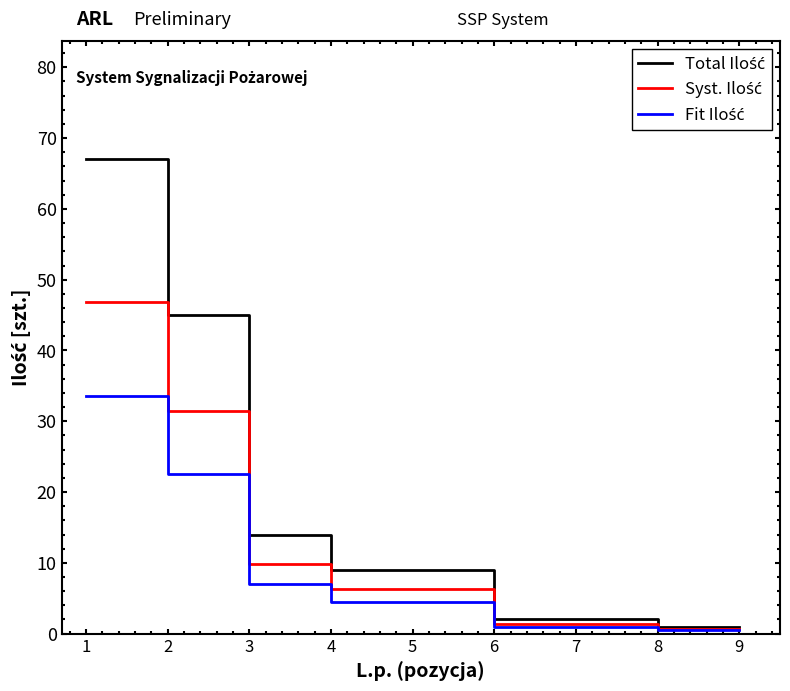

What is the greatest value displayed?

67.0